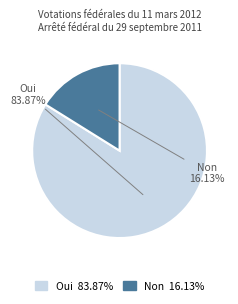

How many segments does this pie chart have?

2